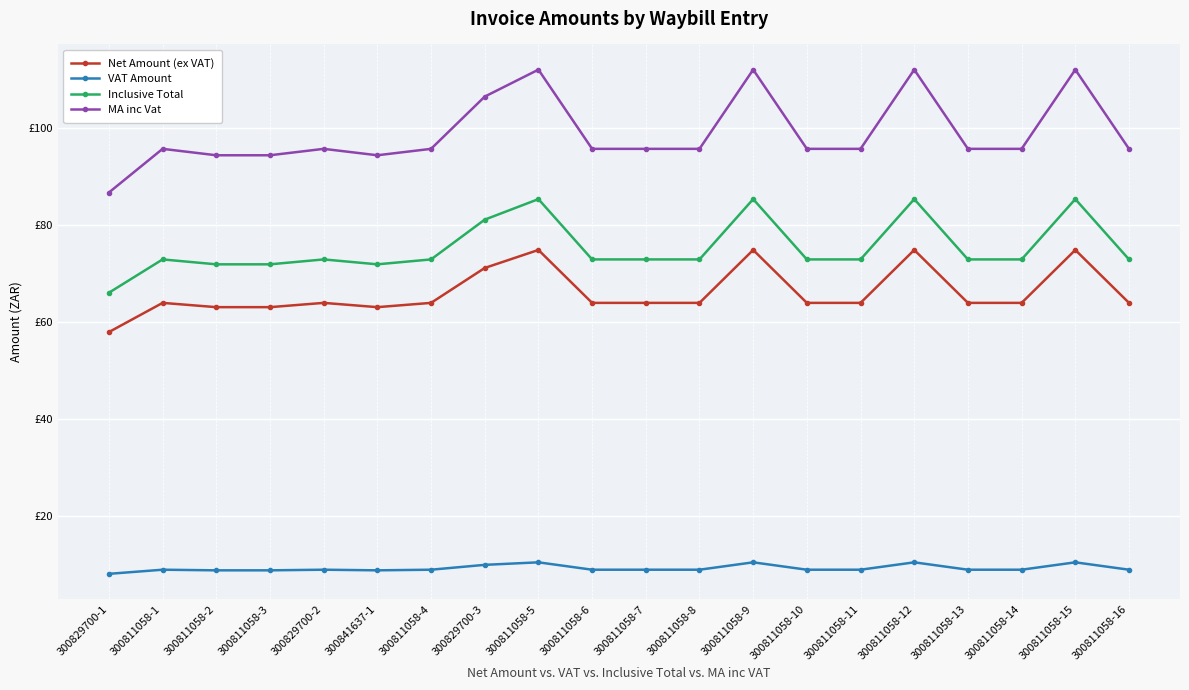

Where is VAT Amount nearest to the value 9?

300811058-1